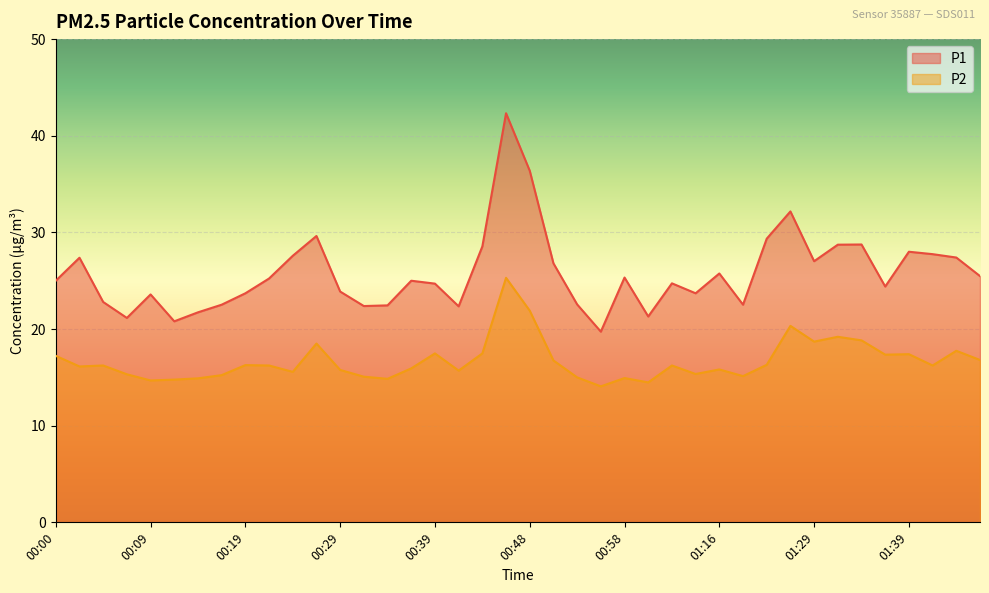

Which has a higher value, 00:58 or 01:32?

01:32